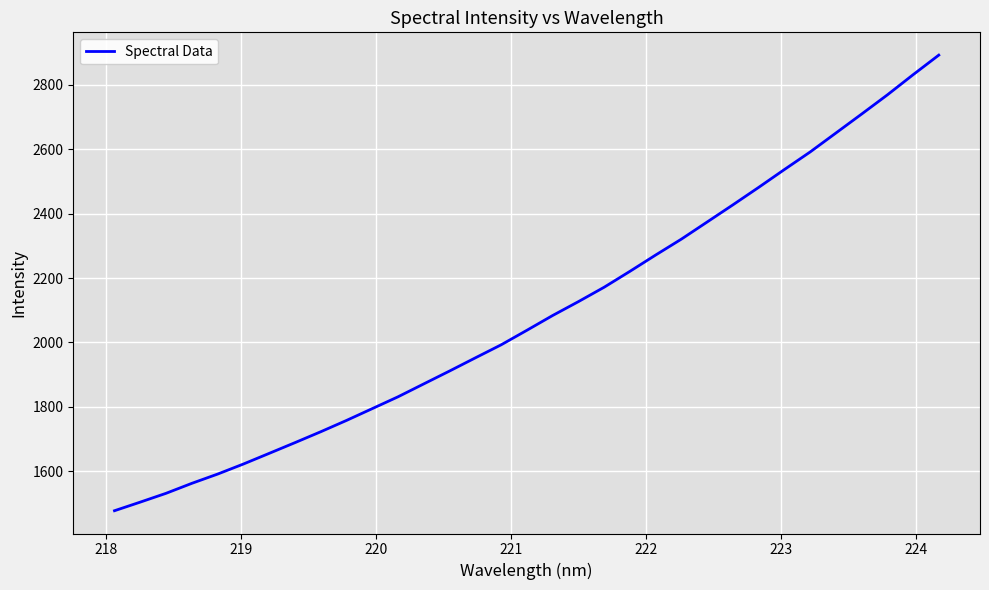

What is the minimum value shown in the chart?

1477.2